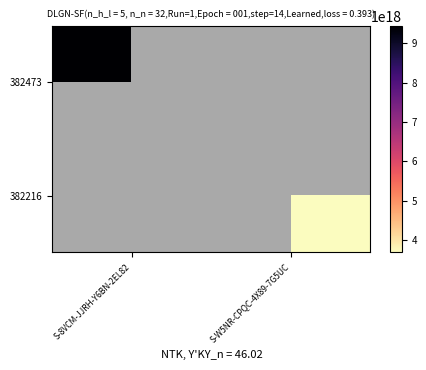

What is the greatest value displayed?

9448994346919061504.0